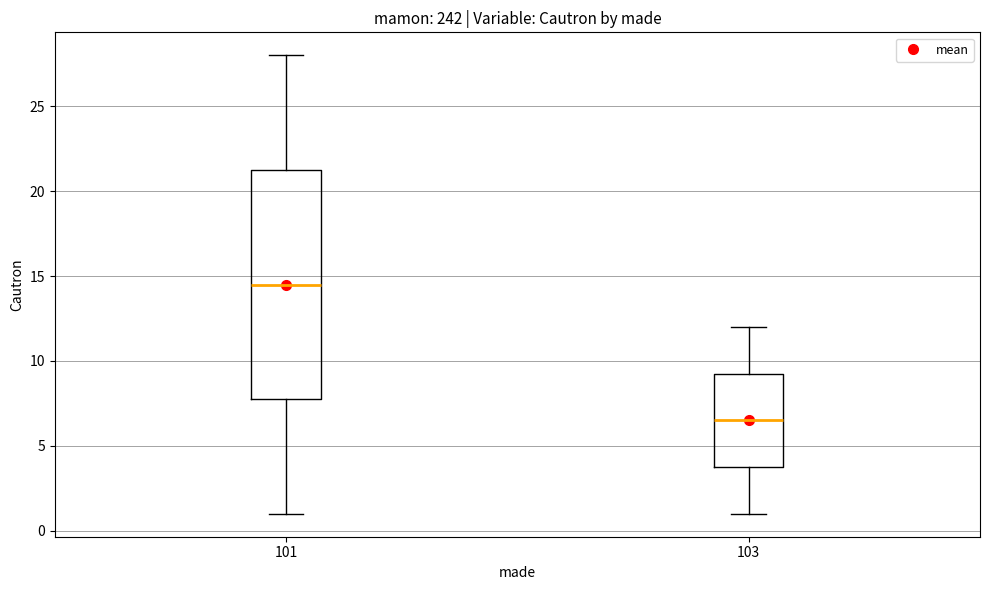

Where is the lower edge of the box at x = 101 on the y-axis? The values are not printed on the chart, so give them approximately, as read against the axis.

8.0